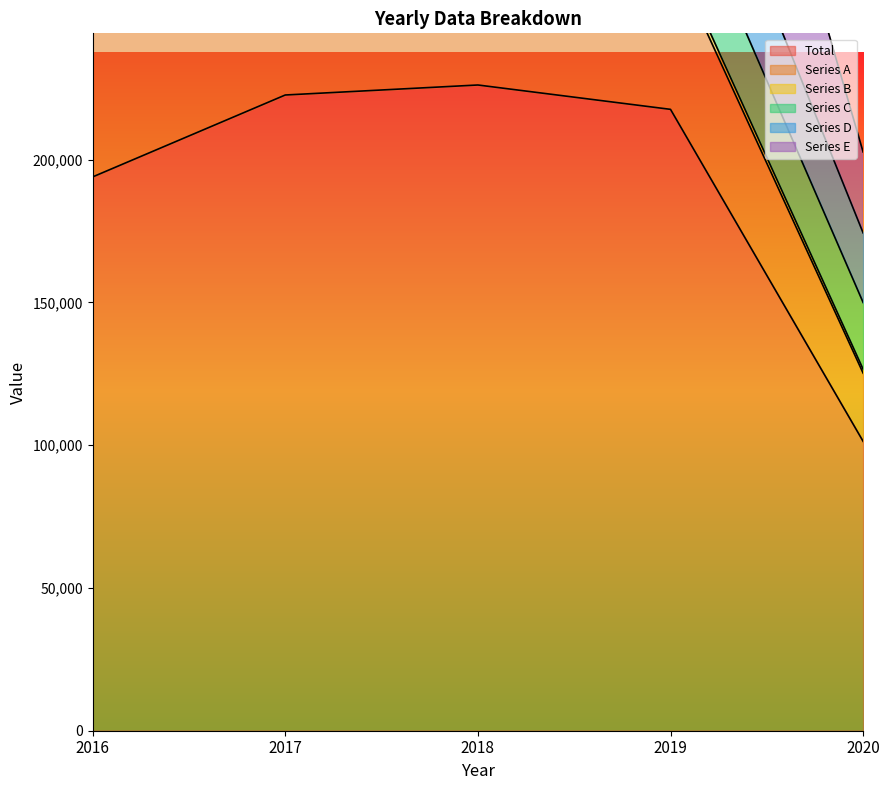

What is the approximate value of Series B at 2016, to the nearest 10?

2330